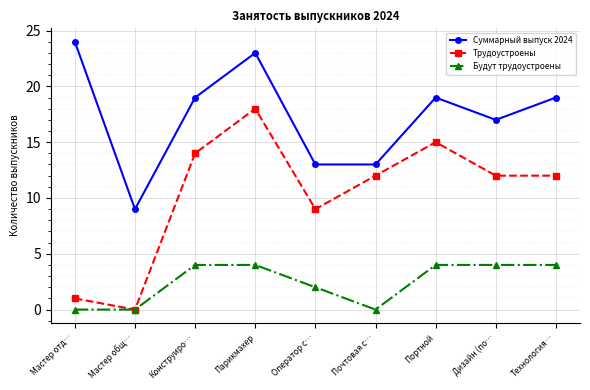

Reading left to right, list all the values displayed in this chart.

Суммарный выпуск 2024: Мастер отд…=24	Мастер общ…=9	Конструиро…=19	Парикмахер=23	Оператор с…=13	Почтовая с…=13	Портной=19	Дизайн (по…=17	Технология…=19
Трудоустроены: Мастер отд…=1	Мастер общ…=0	Конструиро…=14	Парикмахер=18	Оператор с…=9	Почтовая с…=12	Портной=15	Дизайн (по…=12	Технология…=12
Будут трудоустроены: Мастер отд…=0	Мастер общ…=0	Конструиро…=4	Парикмахер=4	Оператор с…=2	Почтовая с…=0	Портной=4	Дизайн (по…=4	Технология…=4